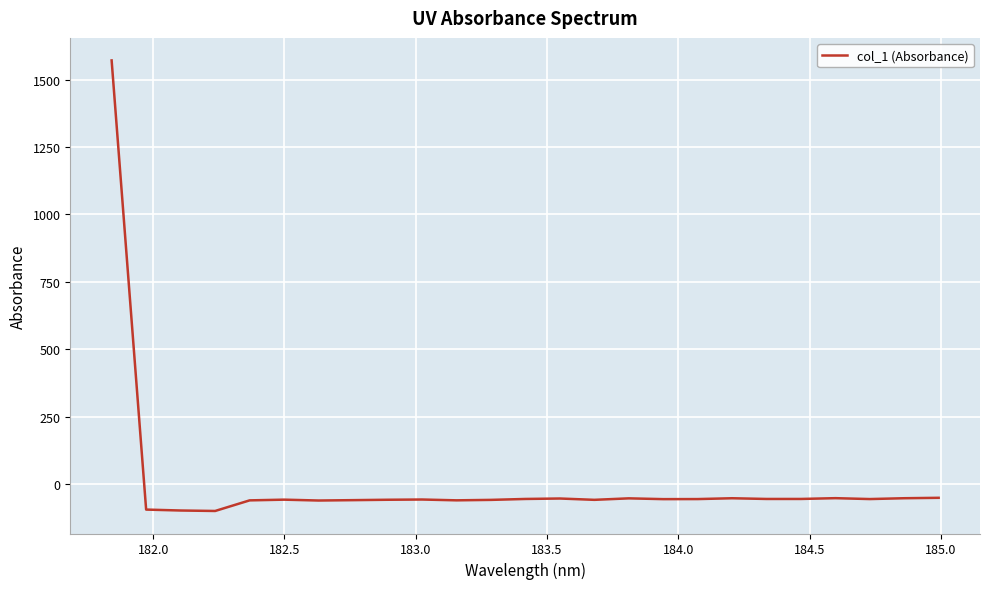

What is the smallest value displayed?

-99.9